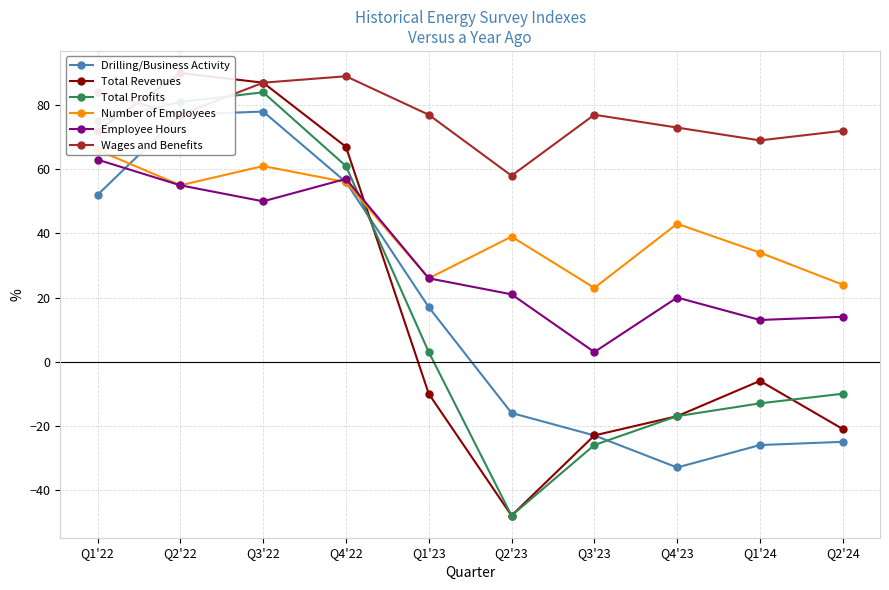

True or false: Wages and Benefits and Number of Employees intersect in this chart.

False